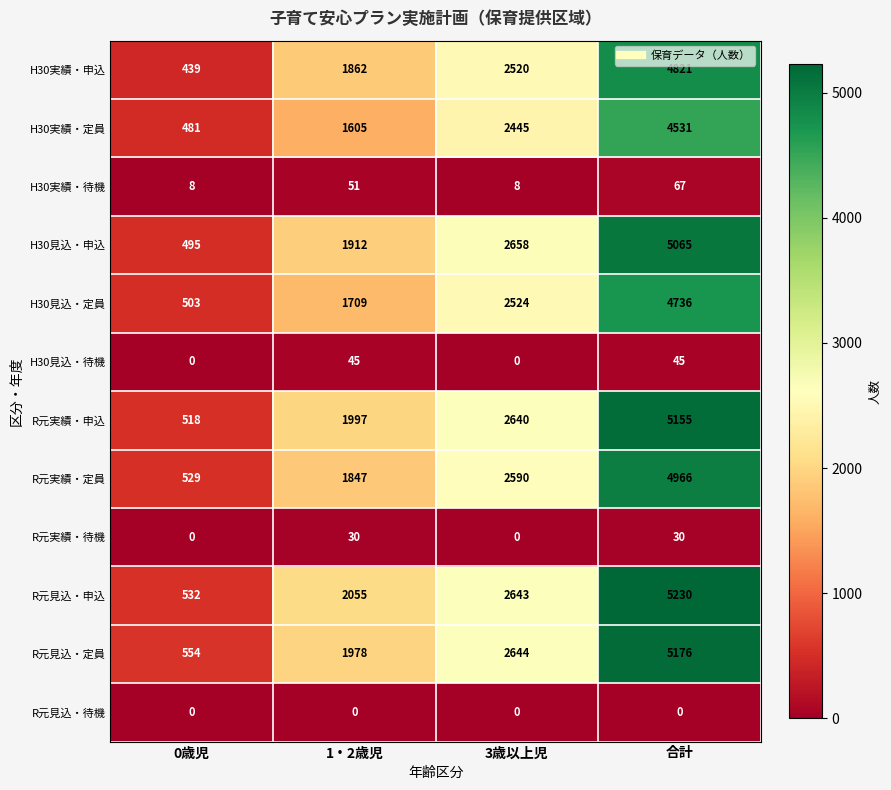

The value of R元見込・待機 at 0歳児 is 0. True or false?

True